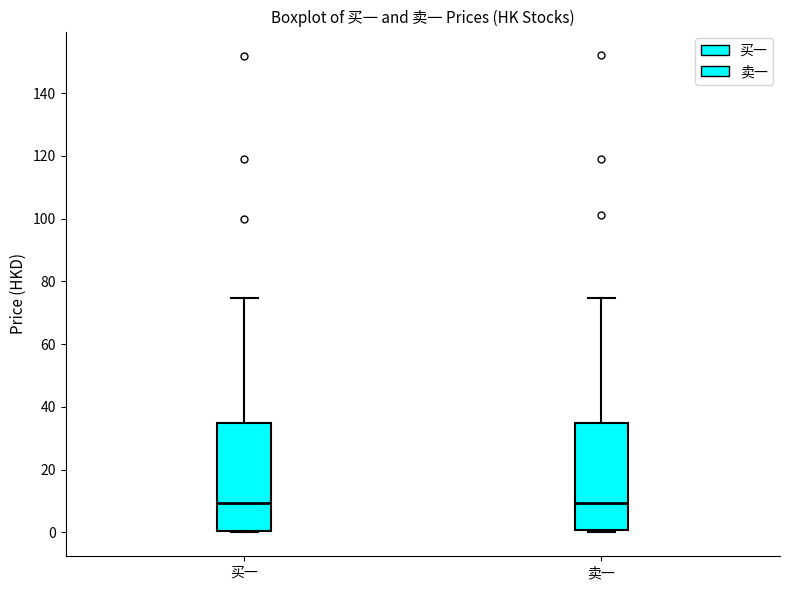

Reading left to right, transcribe this box plot: for each box, give where its median line is, the range the box spans, and where its two whiskers end, as read against the y-axis. The values are not printed on the chart, so give them approximately, as read against the axis.

买一: median 10, box 0 to 34, whiskers 0 to 74
卖一: median 10, box 0 to 36, whiskers 0 (just below the box's lower edge) to 74